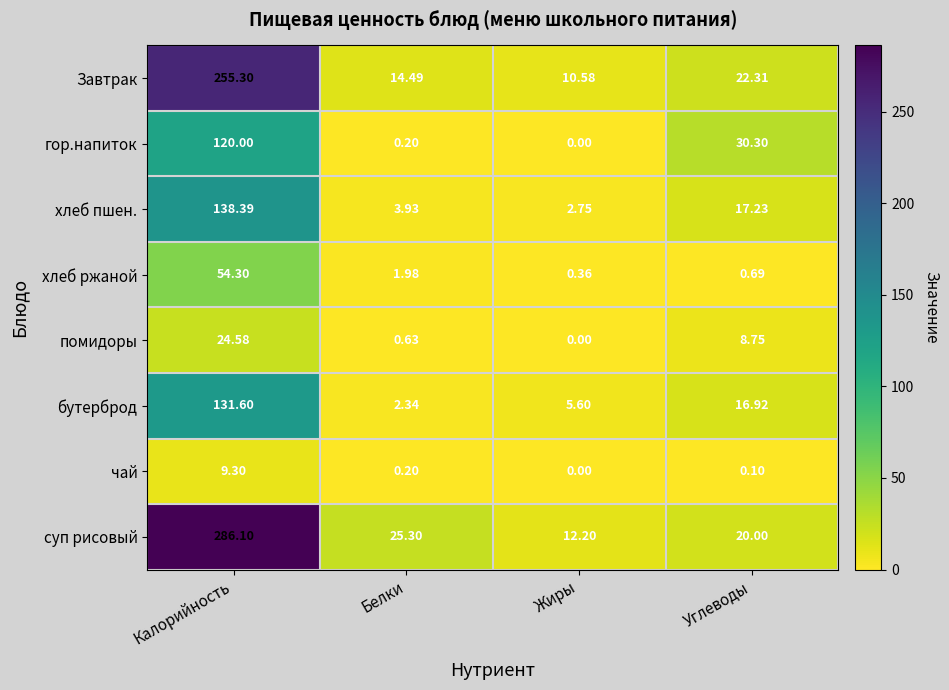

At which label is хлеб ржаной closest to 27?

Белки